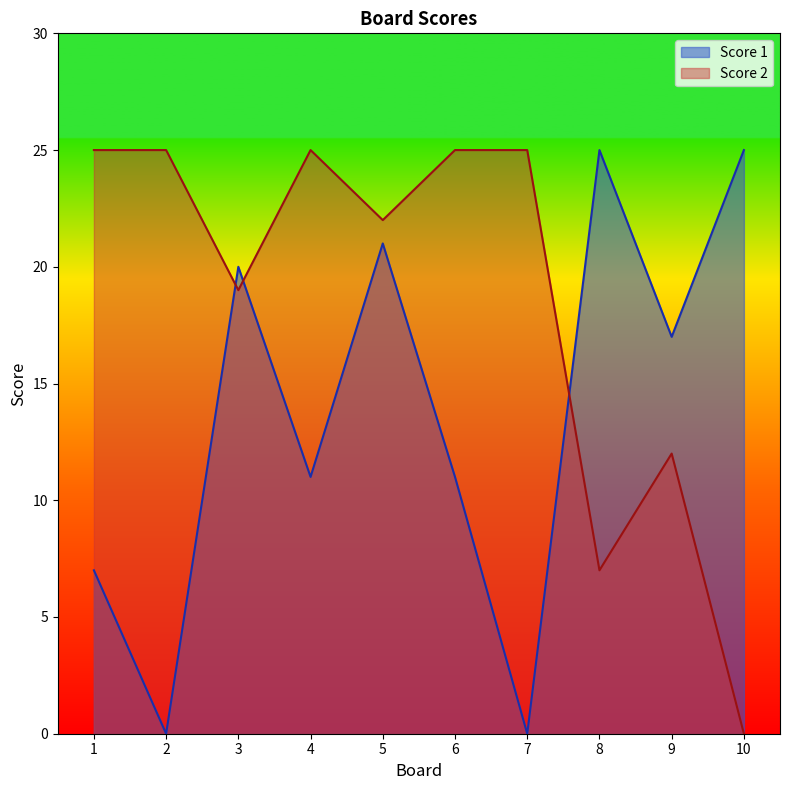

At which category is the sum across all series the highest?

5